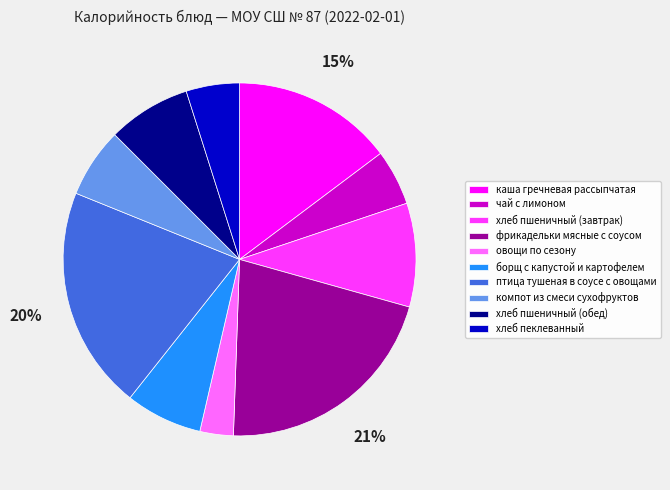

What is the largest slice in the pie chart?

фрикадельки мясные с соусом